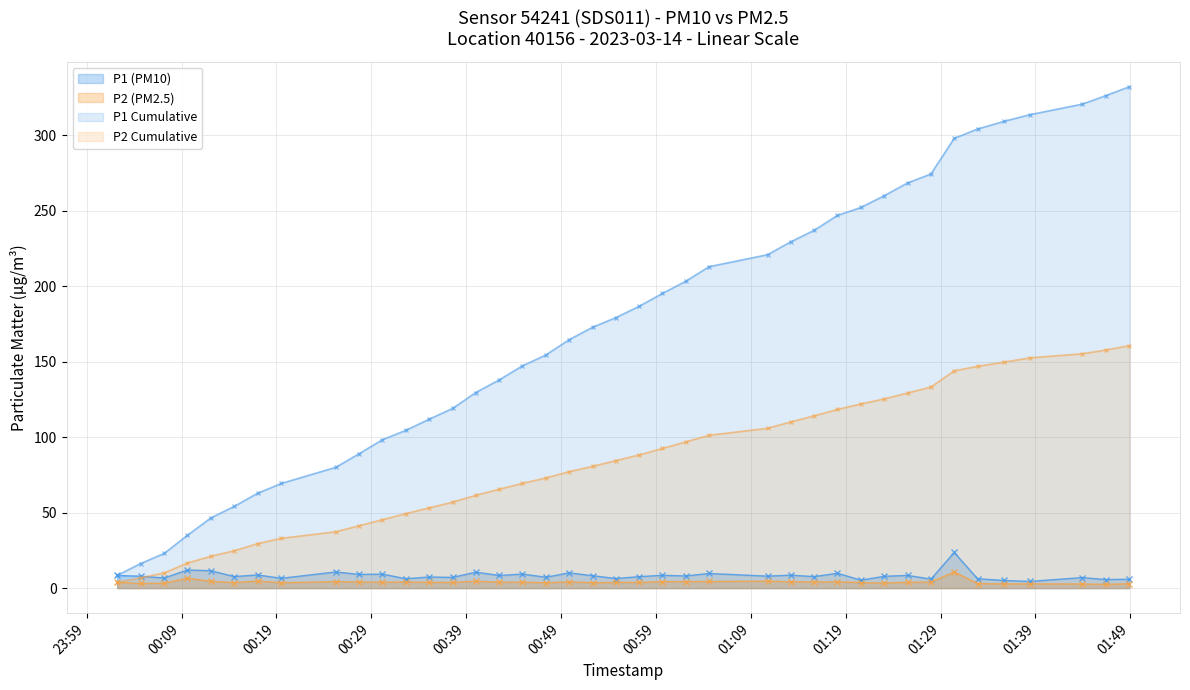

Is it true that P2 (PM2.5) equals 2.2 at 2023-03-14T00:09:37?

False